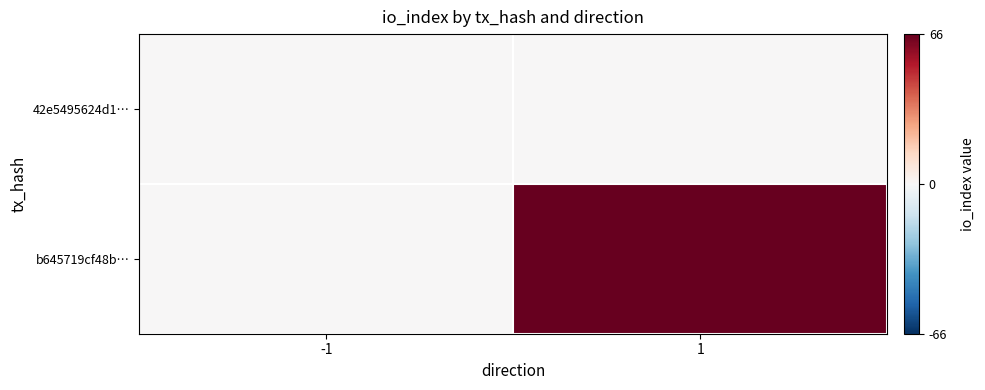

Rank the series at -1 from lowest to highest value.

42e5495624d1…, b645719cf48b…